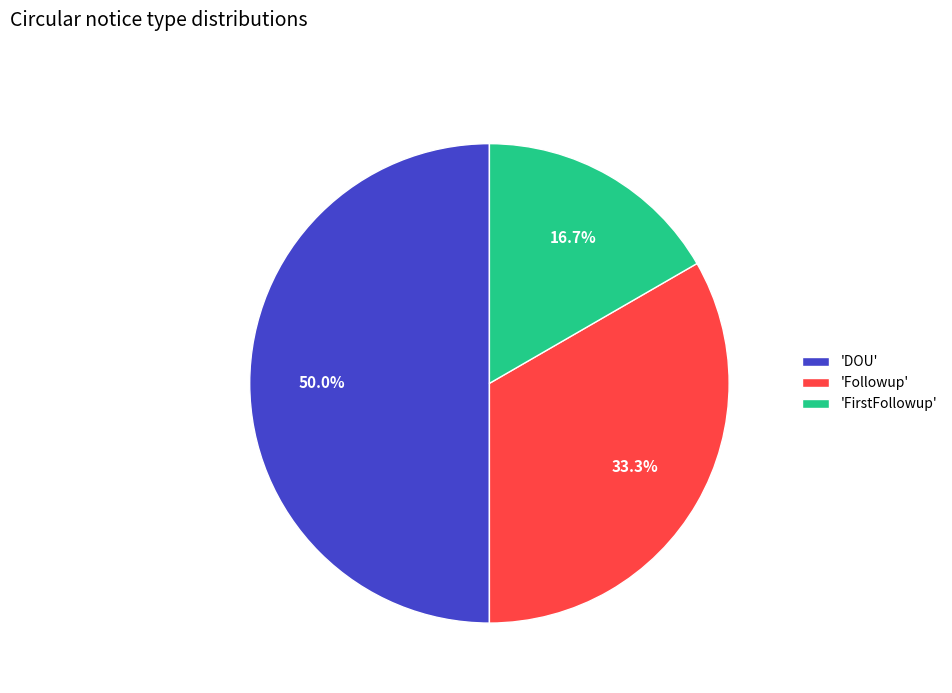

How many slices are in this pie chart?

3